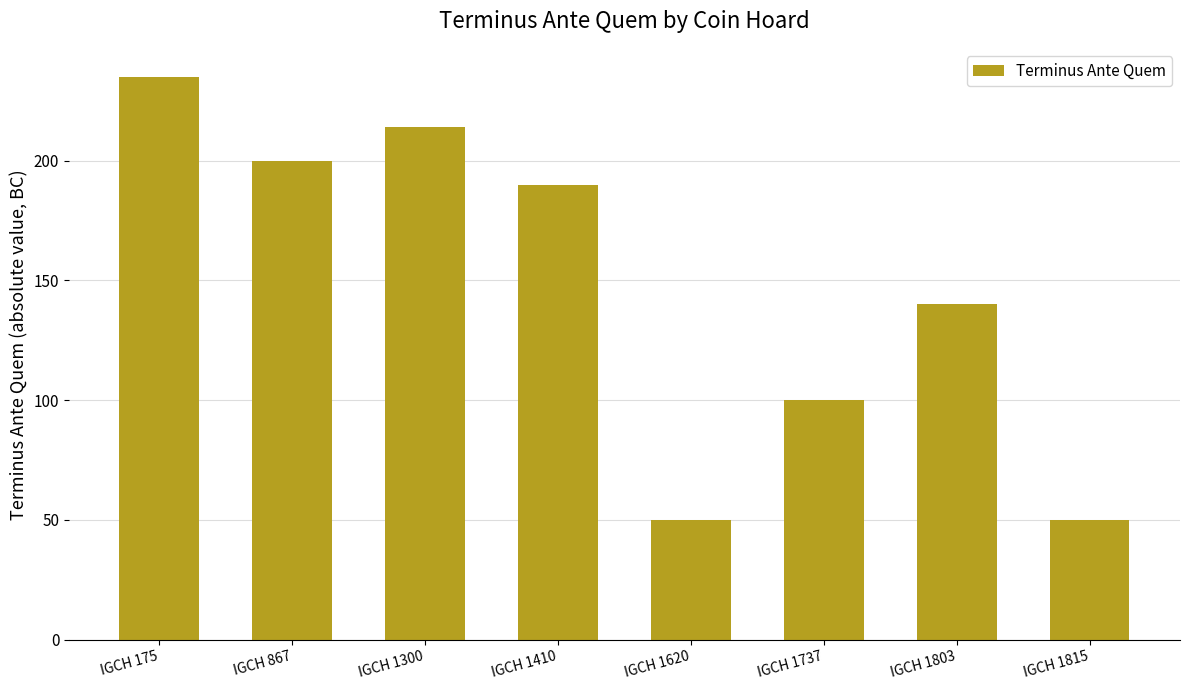

What is the smallest value displayed?

50